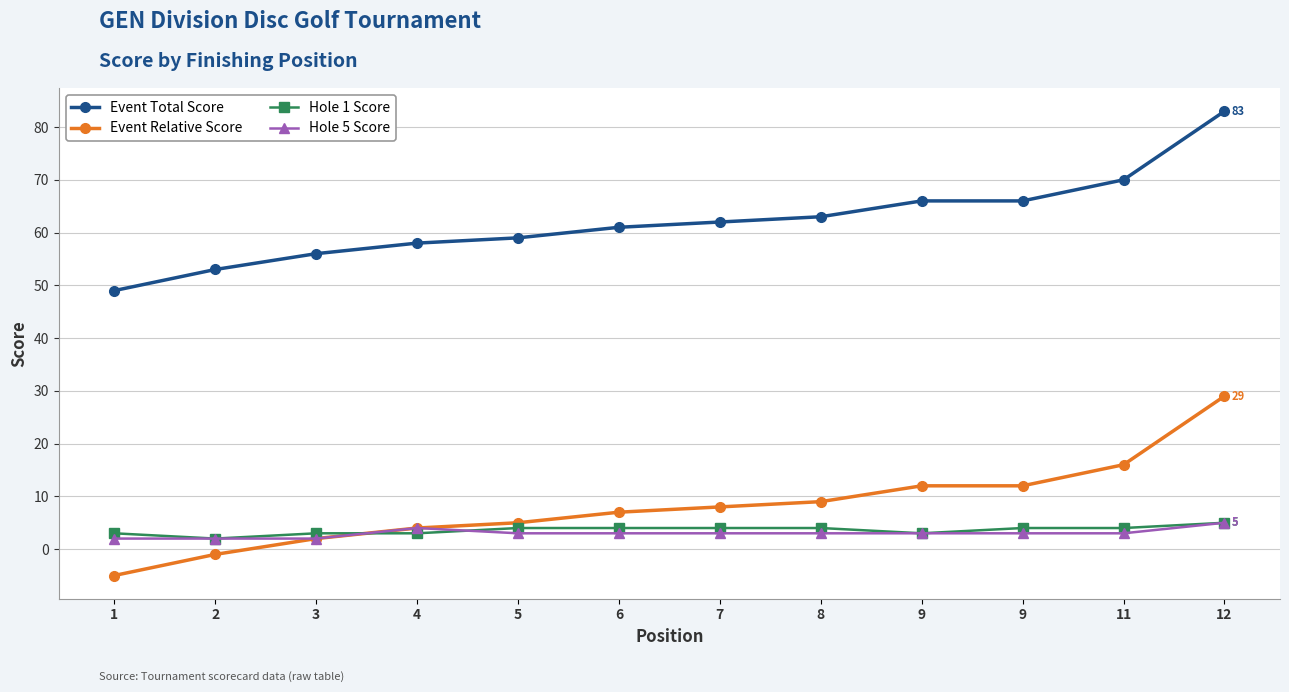

List the series in order of their peak value, highest first.

Event Total Score, Event Relative Score, Hole 1 Score, Hole 5 Score